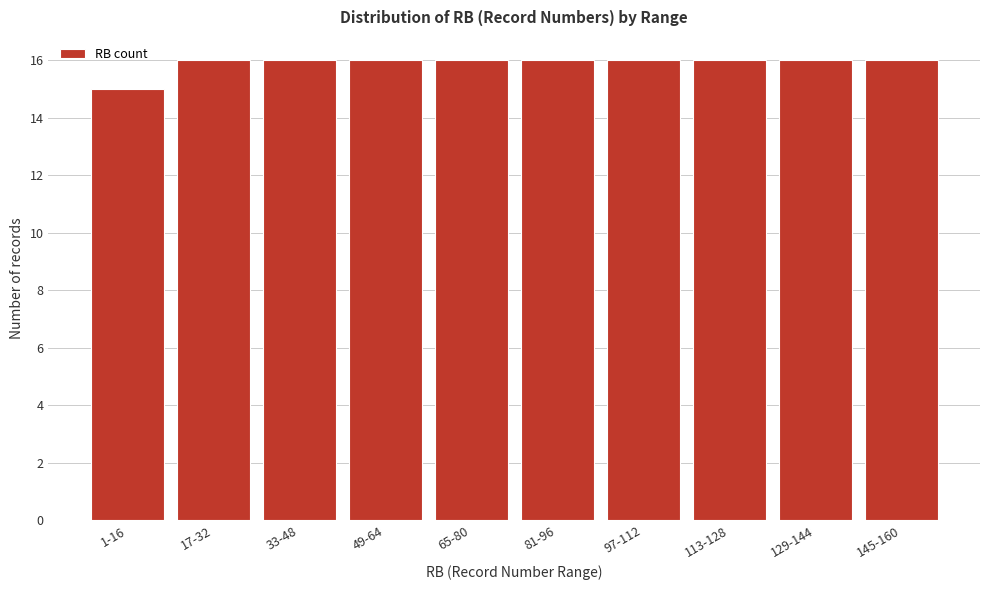

Reading left to right, list all the values displayed in this chart.

15	16	16	16	16	16	16	16	16	16